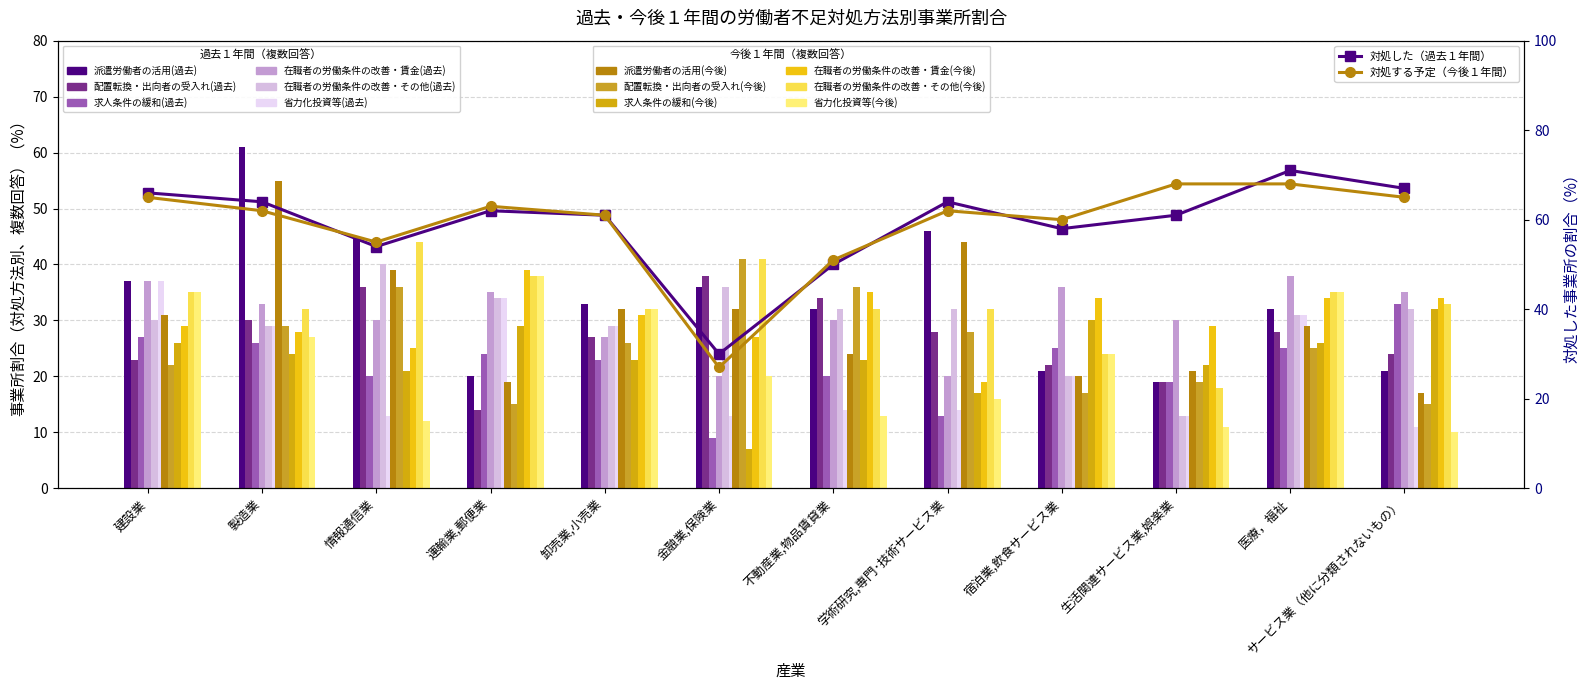

Where does the 在職者の労働条件の改善・その他(過去) series first go above 32?

情報通信業